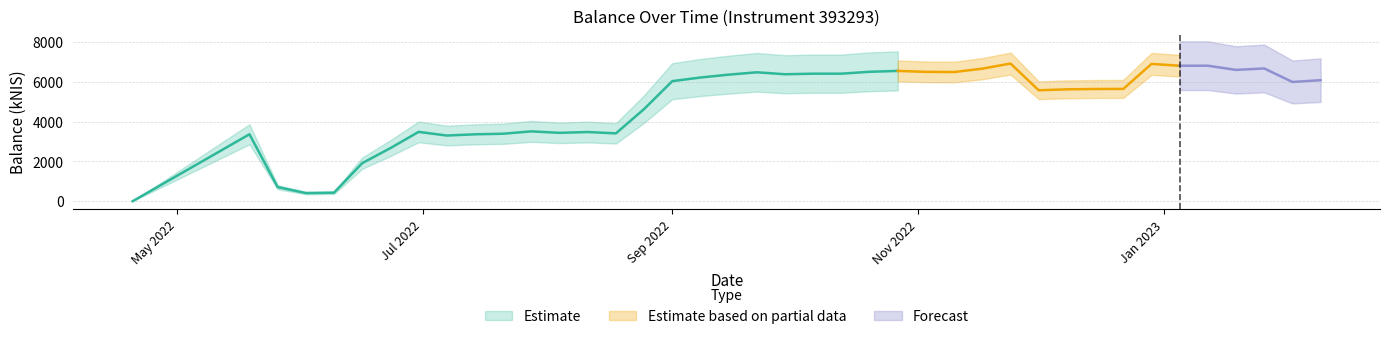

List the labels in order of value, smallest first.

2022-04-20, 2022-06-02, 2022-06-09, 2022-05-26, 2022-06-16, 2022-06-23, 2022-07-07, 2022-07-14, 2022-05-19, 2022-07-21, 2022-08-18, 2022-08-04, 2022-08-11, 2022-06-30, 2022-07-28, 2022-08-25, 2022-12-01, 2022-12-08, 2022-12-15, 2022-12-22, 2023-02-02, 2022-09-01, 2023-02-09, 2022-09-08, 2022-09-15, 2022-09-29, 2022-10-06, 2022-10-13, 2022-09-22, 2022-11-10, 2022-11-03, 2022-10-20, 2022-10-27, 2023-01-19, 2022-11-17, 2023-01-26, 2023-01-05, 2023-01-12, 2022-12-29, 2022-11-24